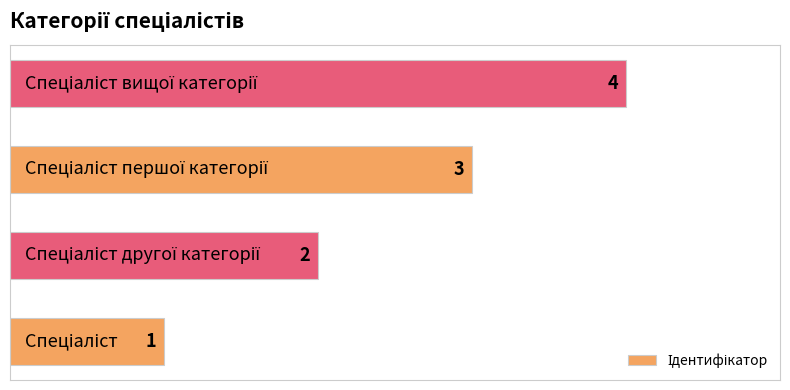

What is the minimum value shown in the chart?

1